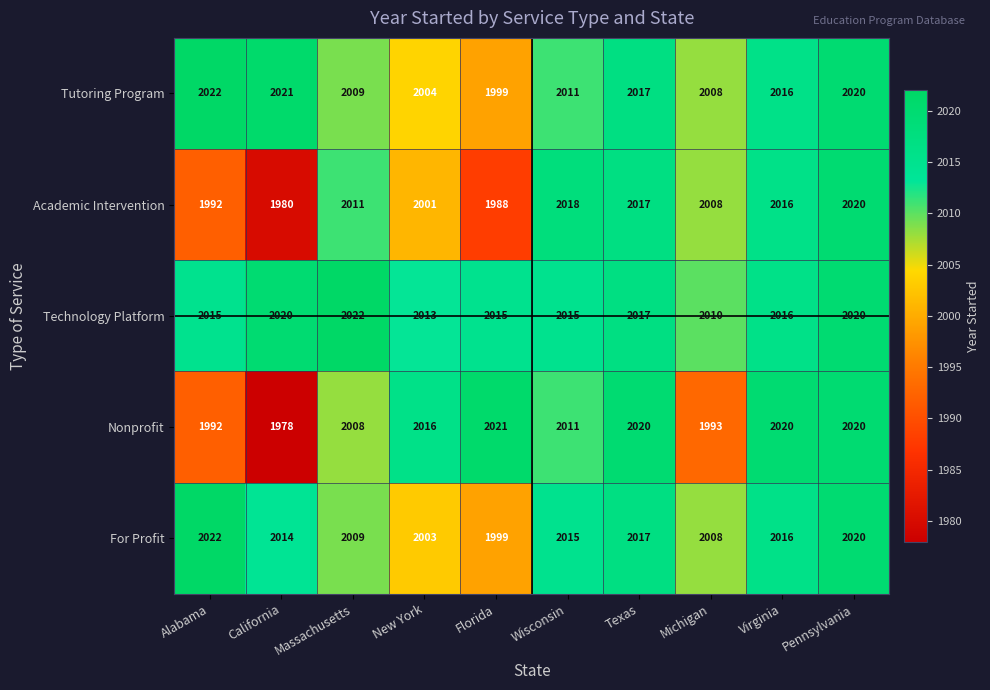

At how many categories does at least one series exceed 1980?

10